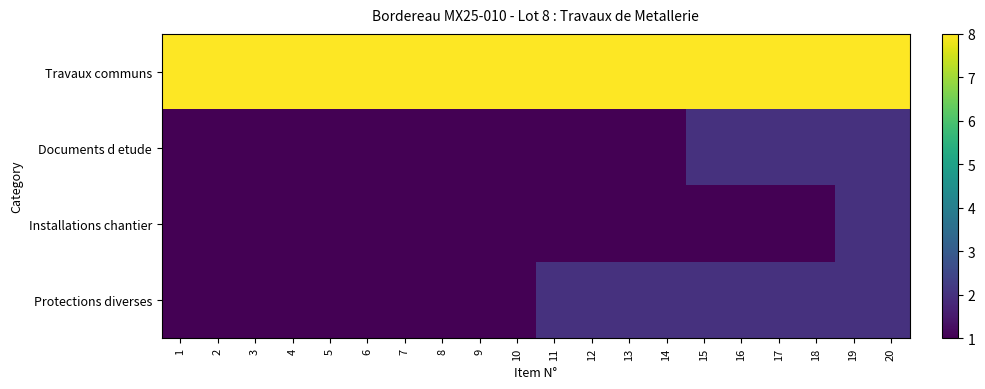

Reading left to right, transcribe all the data shown in this chart.

Travaux communs: 1=8	2=8	3=8	4=8	5=8	6=8	7=8	8=8	9=8	10=8	11=8	12=8	13=8	14=8	15=8	16=8	17=8	18=8	19=8	20=8
Documents d etude: 1=1	2=1	3=1	4=1	5=1	6=1	7=1	8=1	9=1	10=1	11=1	12=1	13=1	14=1	15=2	16=2	17=2	18=2	19=2	20=2
Installations chantier: 1=1	2=1	3=1	4=1	5=1	6=1	7=1	8=1	9=1	10=1	11=1	12=1	13=1	14=1	15=1	16=1	17=1	18=1	19=2	20=2
Protections diverses: 1=1	2=1	3=1	4=1	5=1	6=1	7=1	8=1	9=1	10=1	11=2	12=2	13=2	14=2	15=2	16=2	17=2	18=2	19=2	20=2